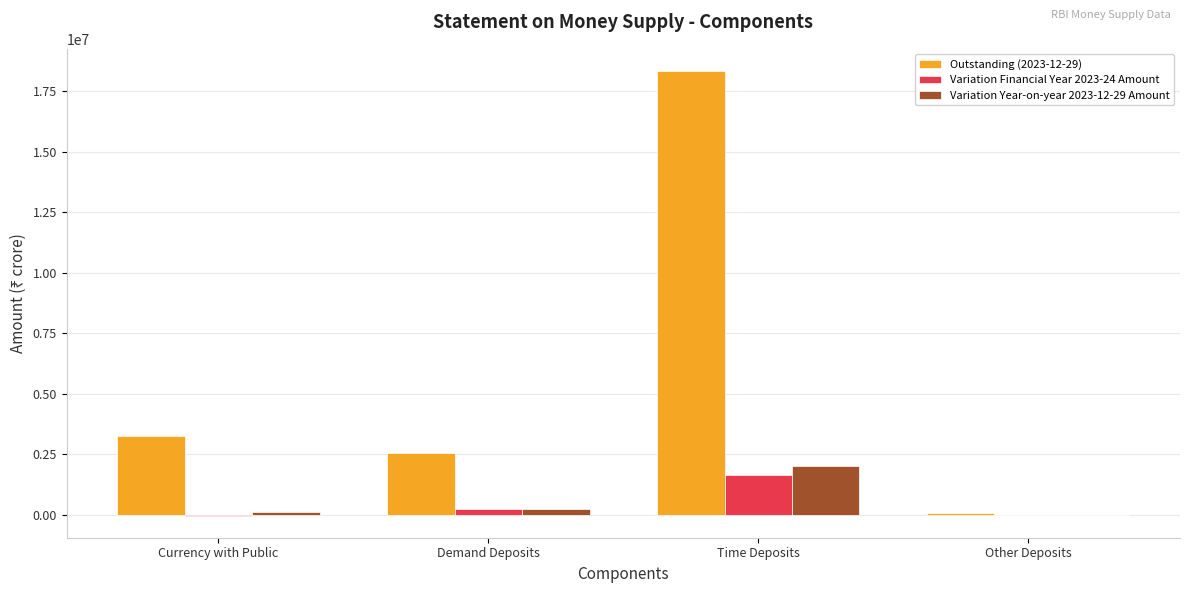

Are the bars horizontal?

No